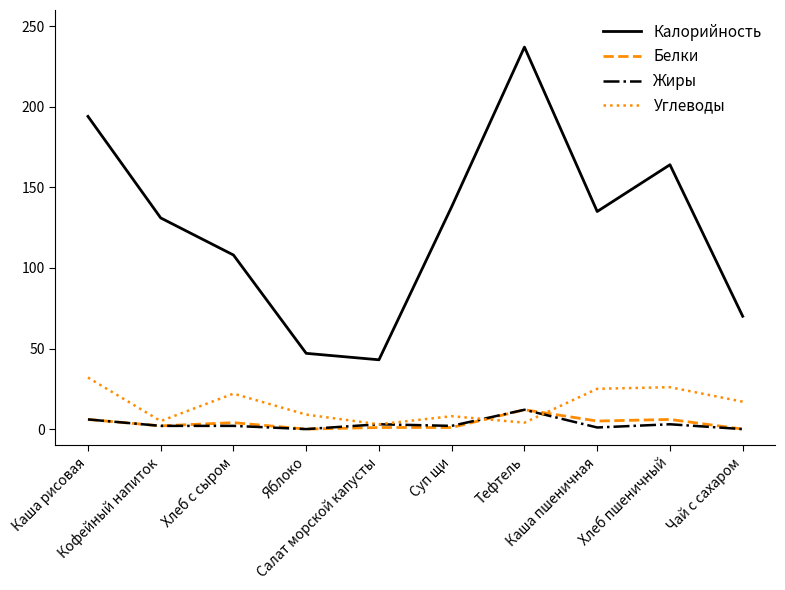

True or false: Калорийность and Углеводы intersect in this chart.

False